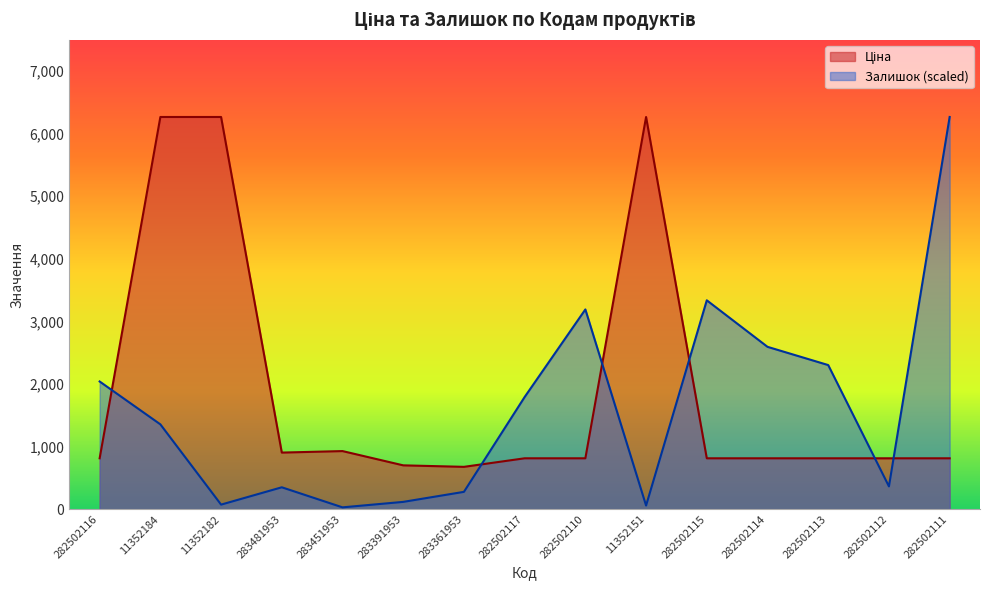

Is it true that Залишок equals 2755.7 at 282502116?

False